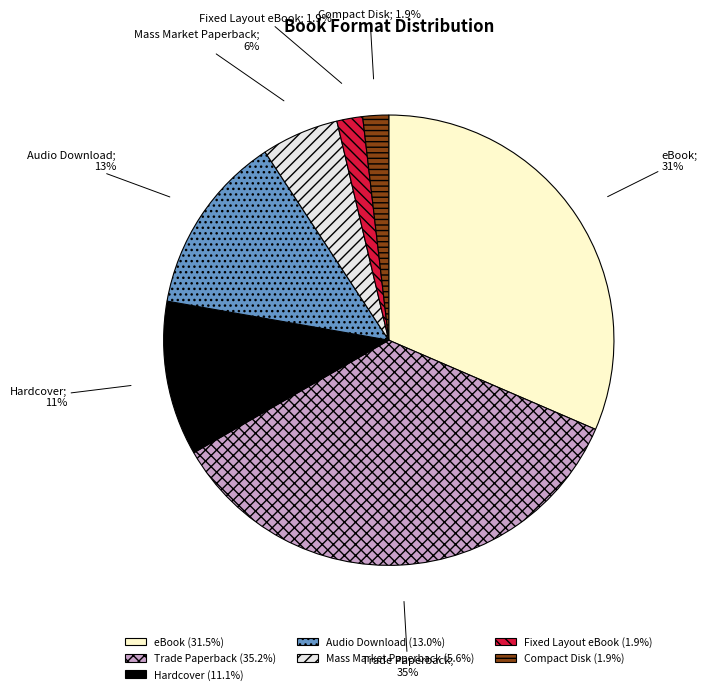

To the nearest percent, what is the combined percentage of Trade Paperback and Fixed Layout eBook?

37%